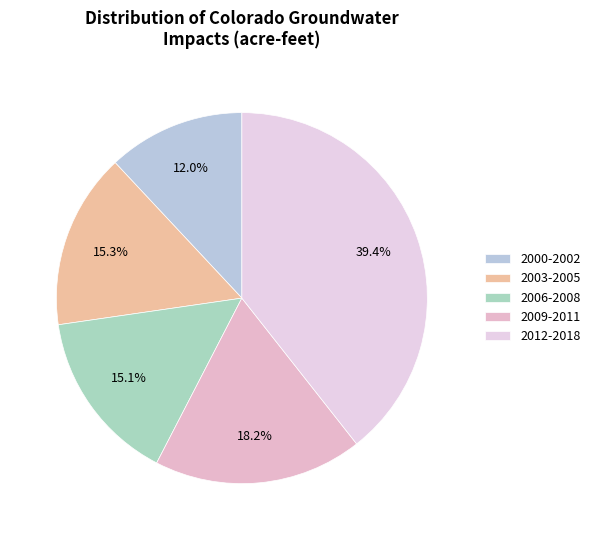

How many segments does this pie chart have?

5